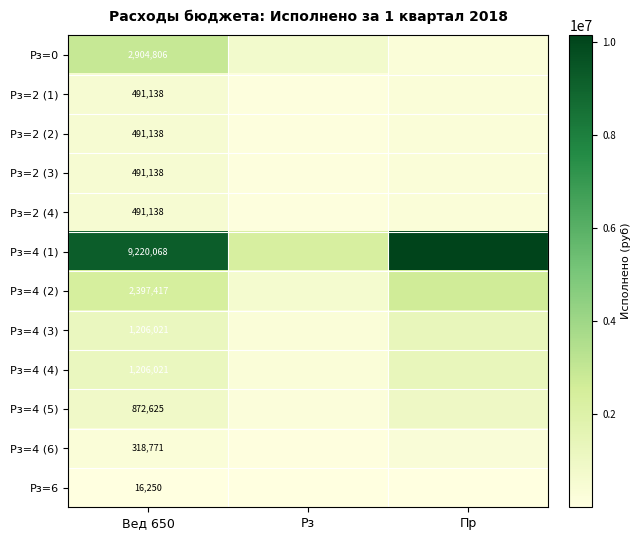

How many values in the Рз=6 series exceed 16250?

1